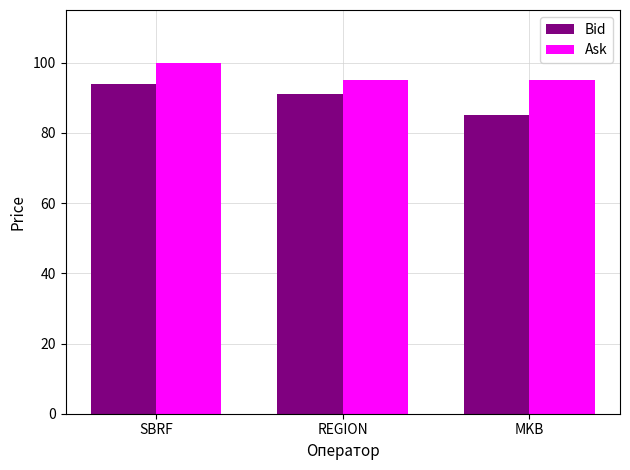

Rank the series by their average value, from lowest to highest.

Bid, Ask